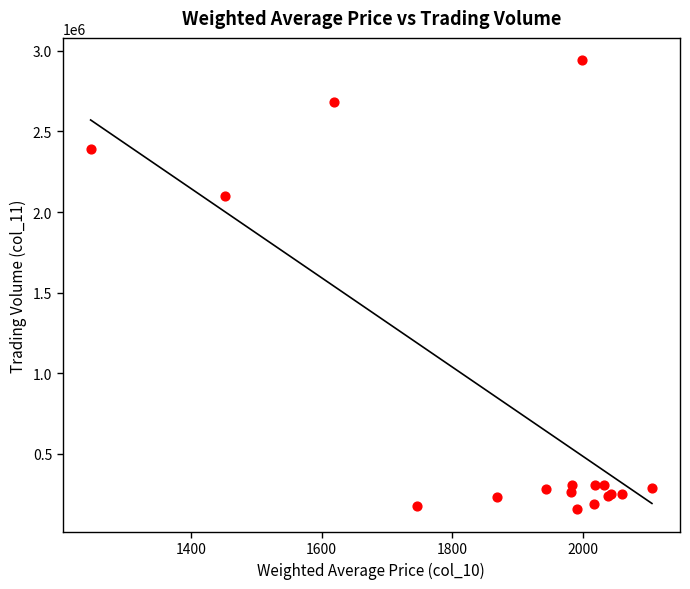

What Y value in the scatter plot is closest to 1548280?

2100915.4